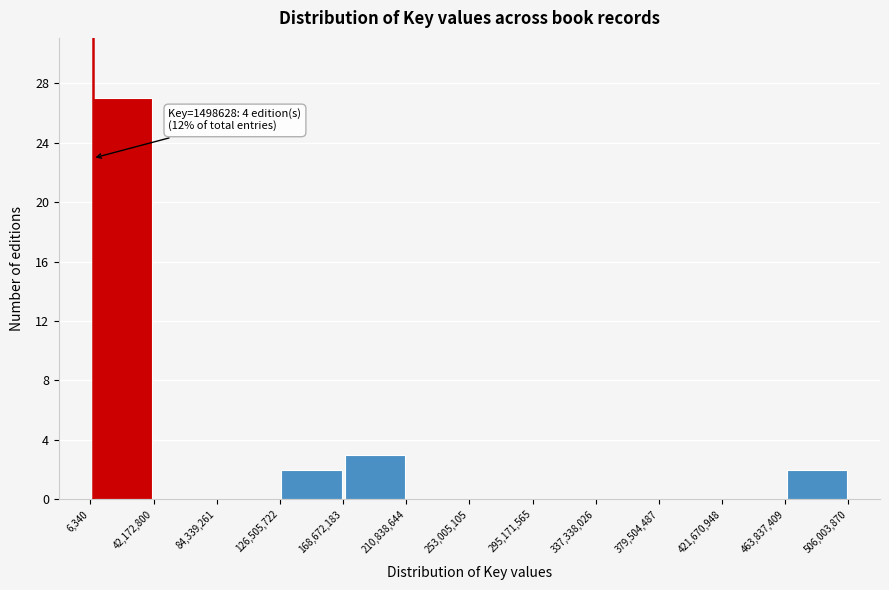

Over which range of the x-axis is the bar tallest?

6,340 to 42,172,800